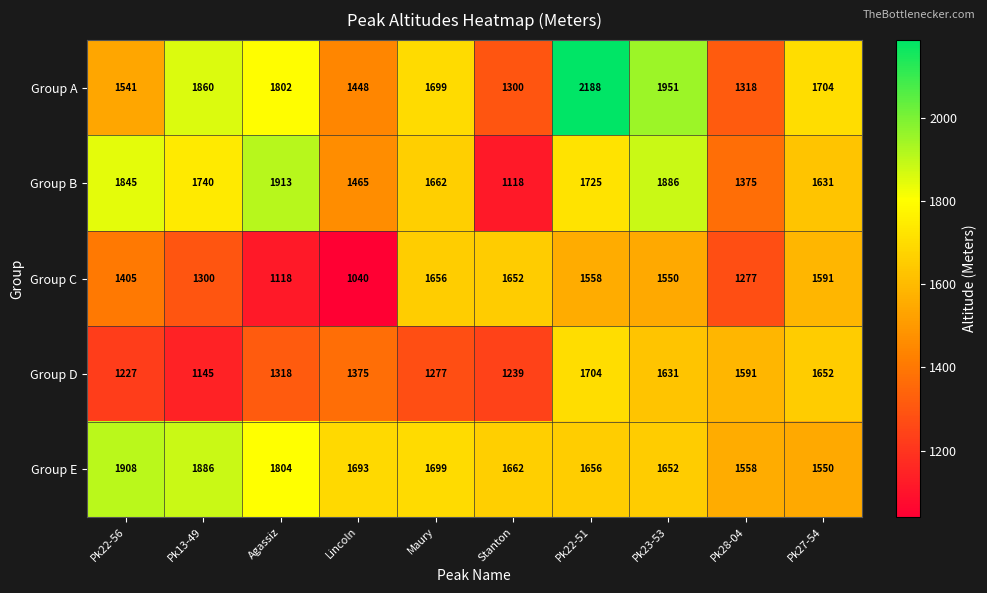

Which series has the largest total across all categories?

Group E